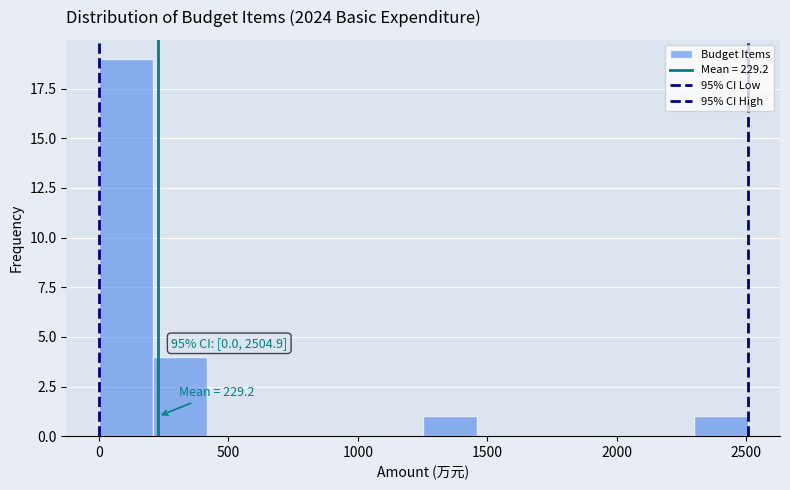

Which range on the x-axis has the tallest bar?

0 to 200